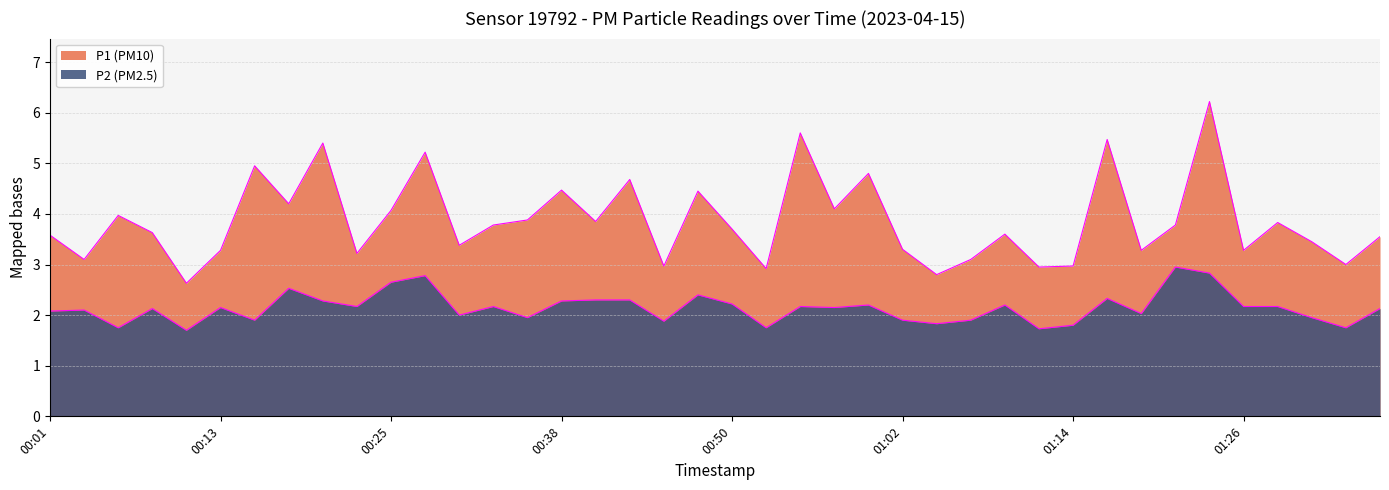

List the labels in order of P1 value, largest first.

01:24, 00:55, 01:17, 00:20, 00:28, 00:16, 01:00, 00:42, 00:38, 00:47, 00:18, 00:57, 00:25, 00:06, 00:35, 00:40, 01:29, 00:33, 01:21, 00:50, 00:08, 01:09, 00:01, 01:36, 01:31, 00:30, 01:02, 00:13, 01:19, 01:26, 00:23, 00:03, 01:07, 01:34, 00:45, 01:14, 01:12, 00:52, 01:04, 00:11